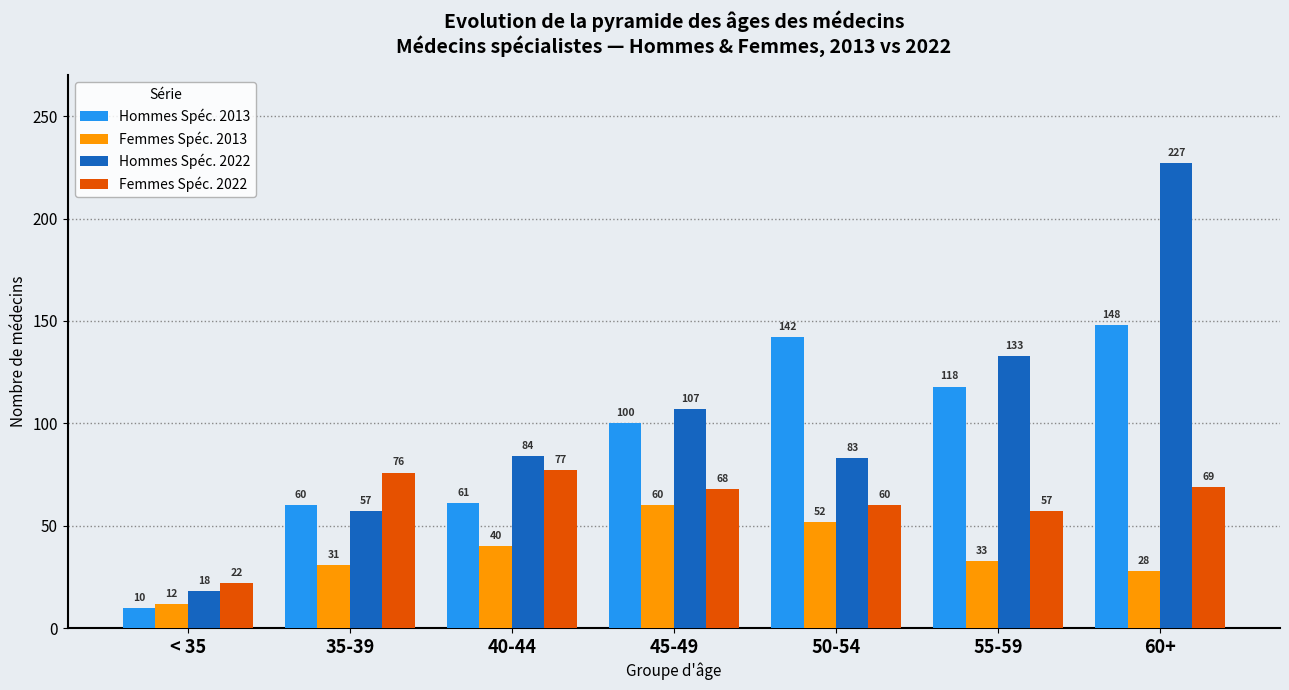

What is the difference between the maximum and minimum values in the Hommes Spéc. 2022 series?

209